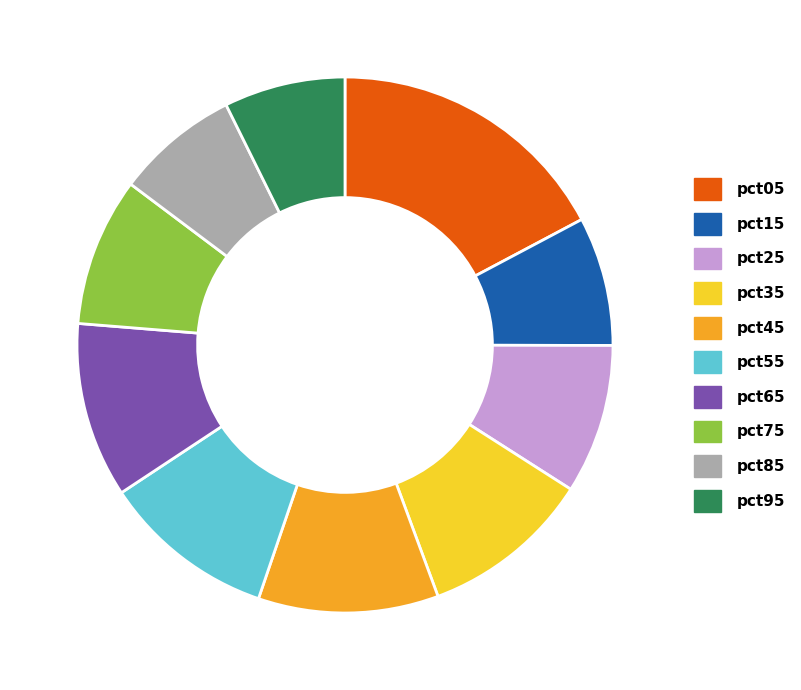

Is it true that pct45 is 5% of the pie?

False